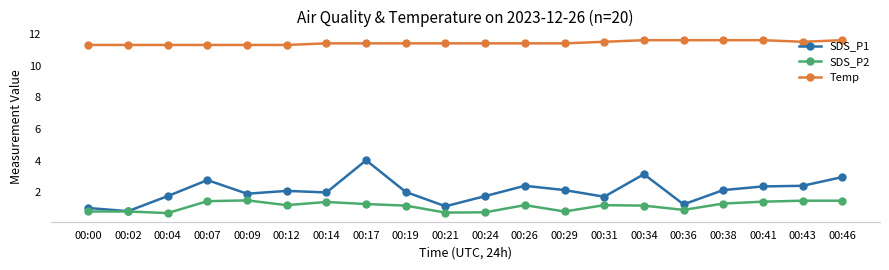

What is the maximum value for SDS_P2?

1.5